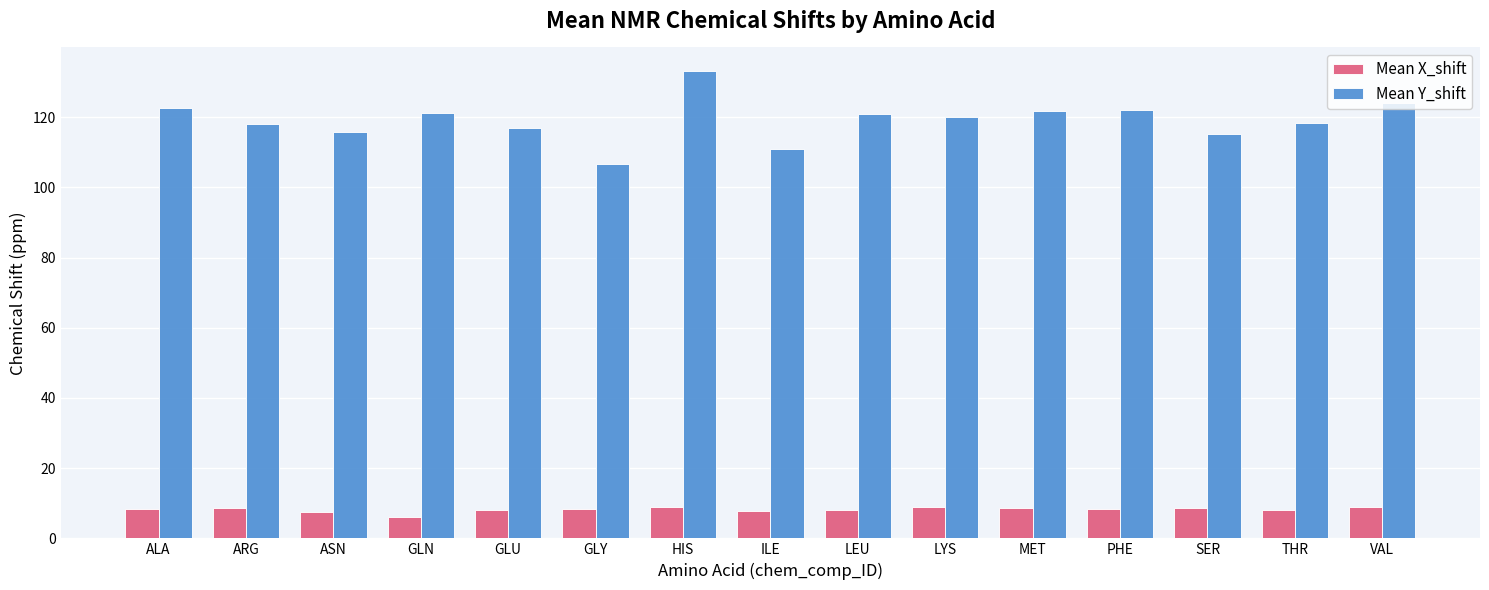

What is the smallest value displayed?

6.1